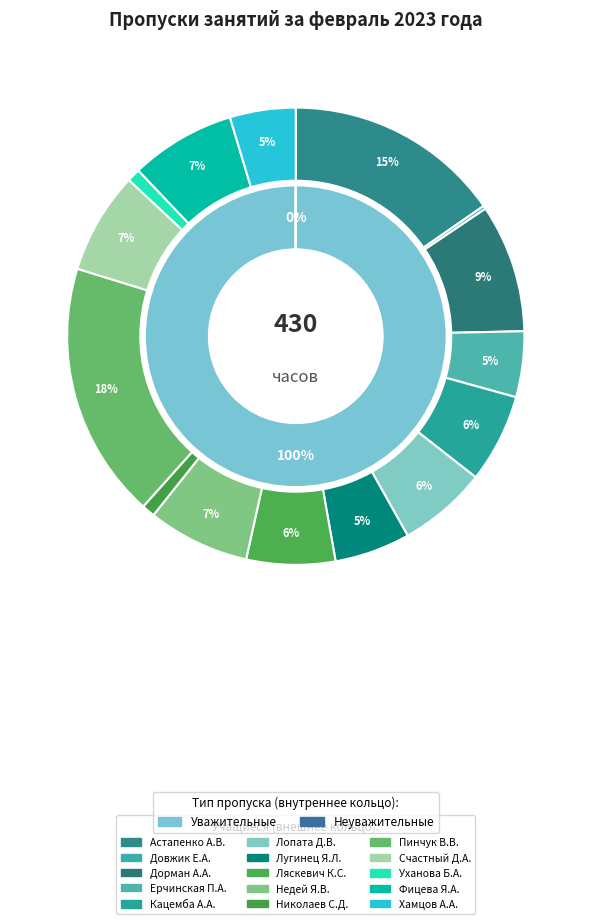

Rank the categories by value from lowest to highest.

Довжик Екатерина Александровна, Николаев Сергей Дмитриевич, Уханова Божена Александровна, Ерчинская Полина Александровна, Хамцов Александр Александрович, Лугинец Яна Леонидовна, Кацемба Алина Александровна, Лопата Дарья Владимировна, Ляскевич Кристина Сергеевна, Недей Яна Владимировна, Счастный Дмитрий Алексеевич, Фицева Яна Александровна, Дорман Александра Александровна, Астапенко Александра Владимировна, Пинчук Валерия Владимировна